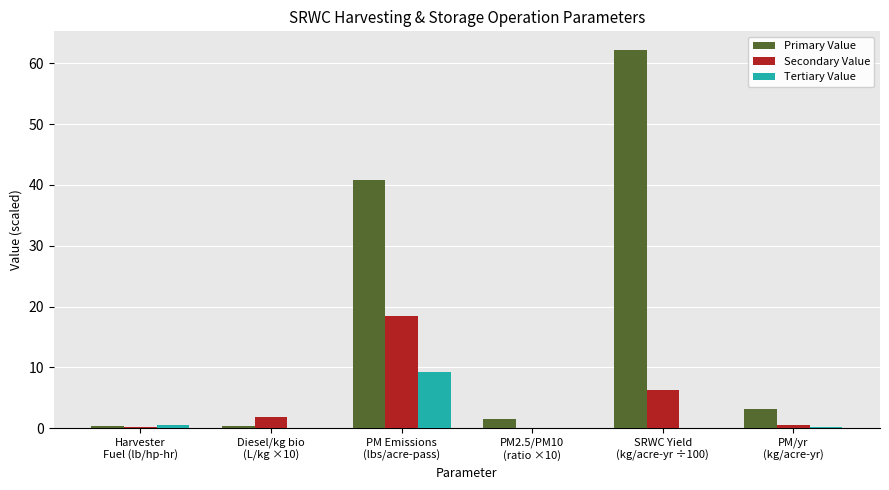

Count the number of data series in this chart.

3